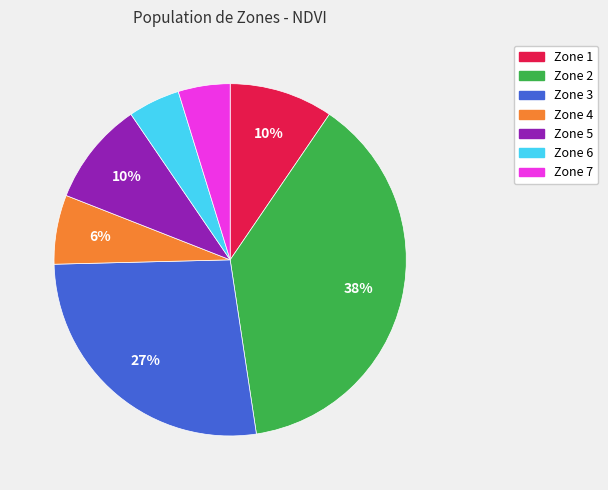

Is the sum of Zone 7 and Zone 4 greater than half?

No